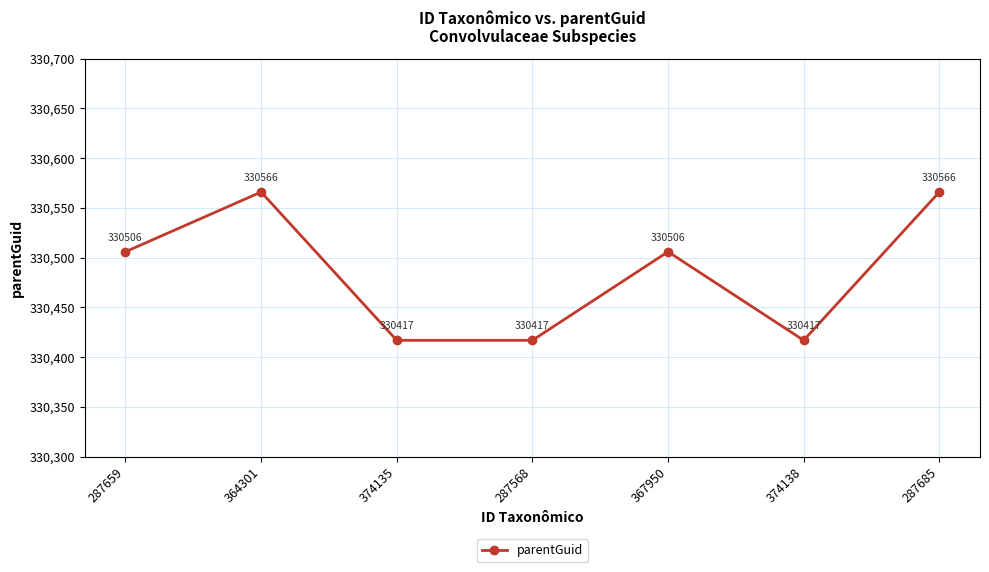

Approximately how many times larger is the value at 364301 compared to 367950?

1.0